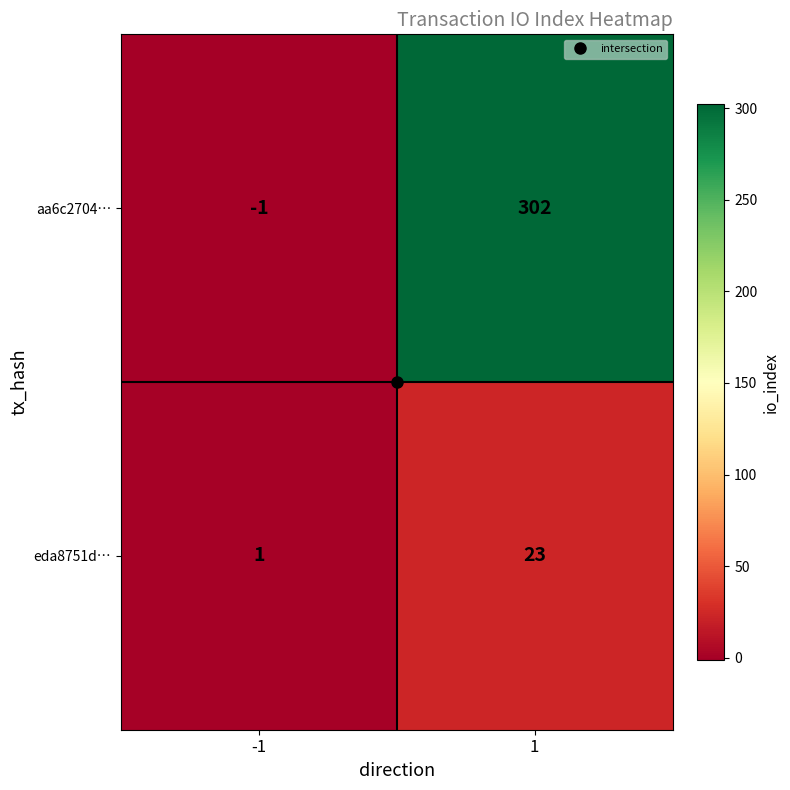

At which category is the sum across all series the highest?

1